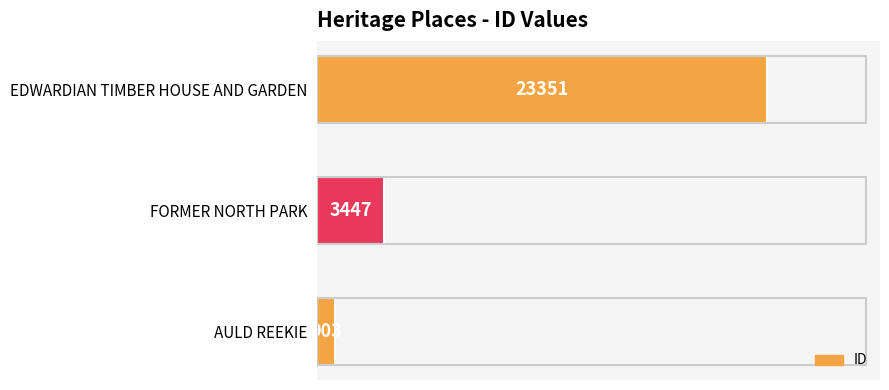

List the labels in order of value, smallest first.

AULD REEKIE, FORMER NORTH PARK, EDWARDIAN TIMBER HOUSE AND GARDEN